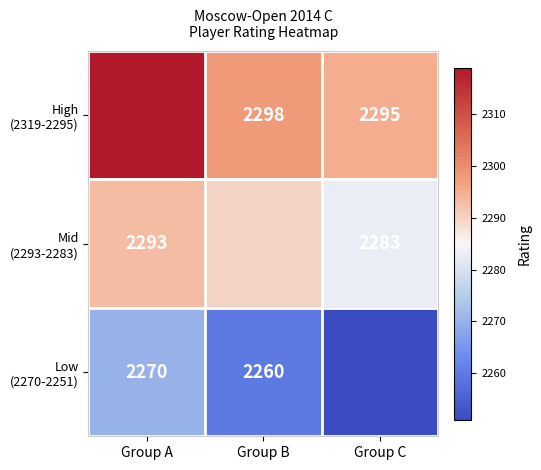

Between Group A and Group C, which is larger?

Group A